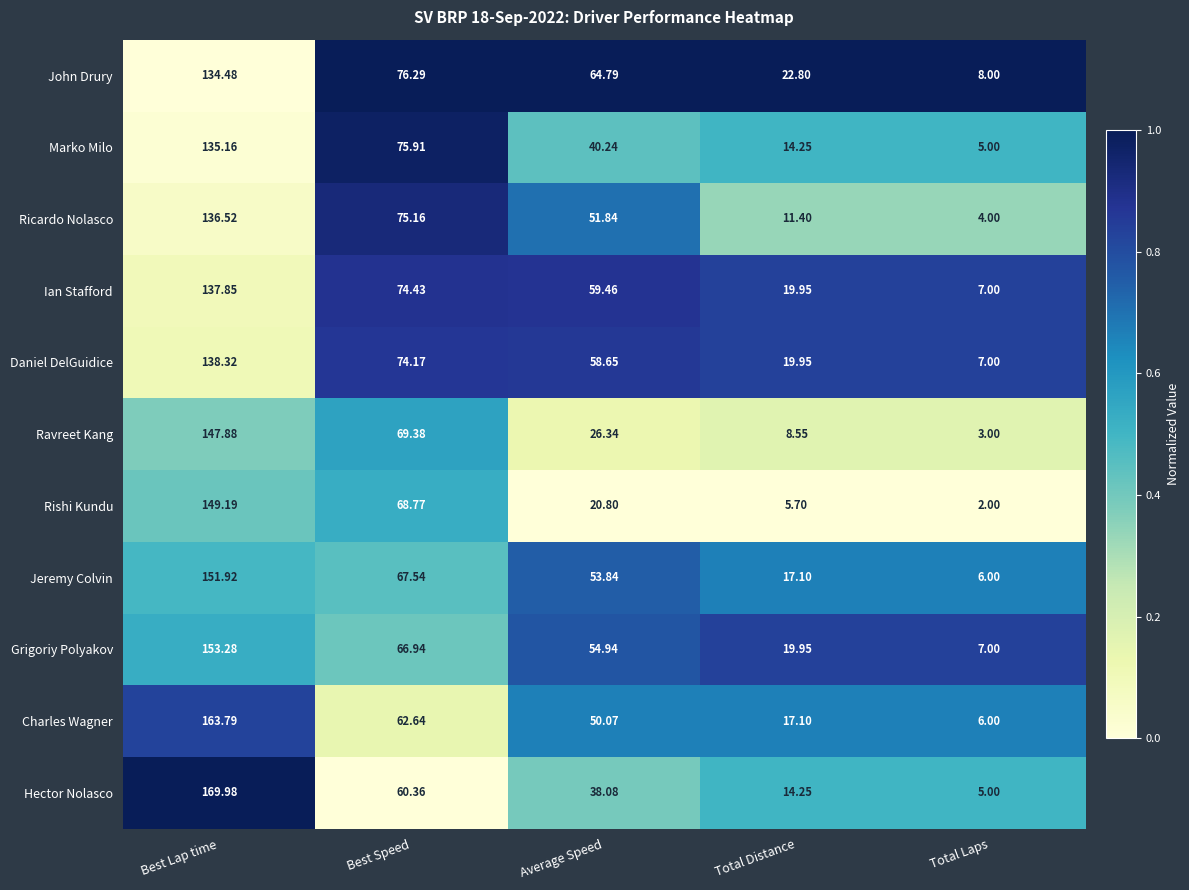

Count the number of categories in the chart.

5